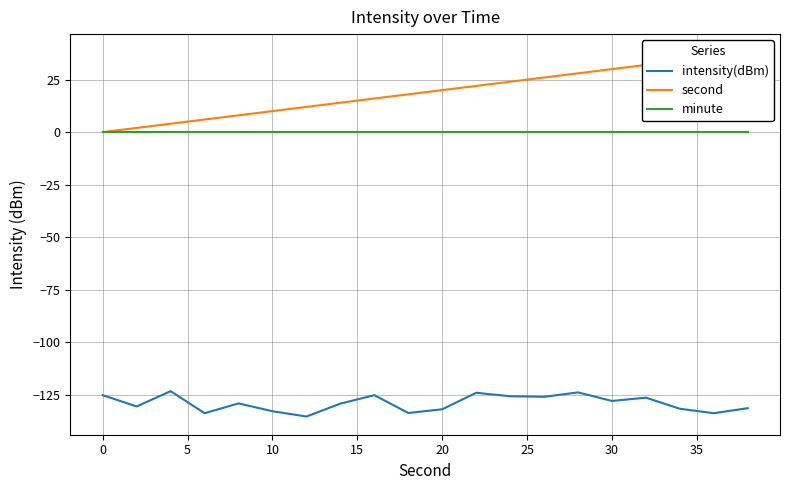

What is the maximum value shown in the chart?

38.0